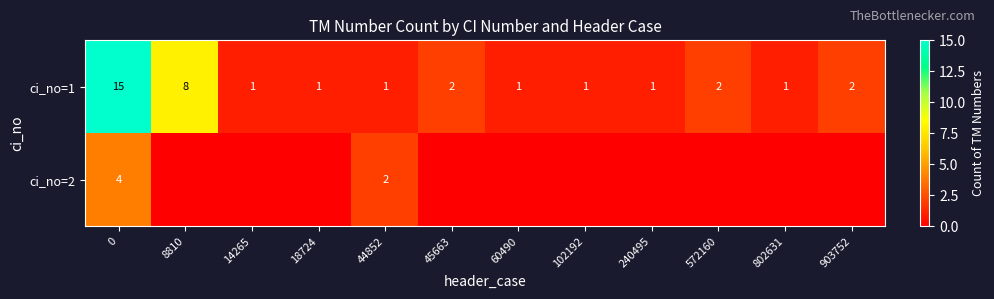

True or false: ci_no=1 has a value of 8 at 8810.

True